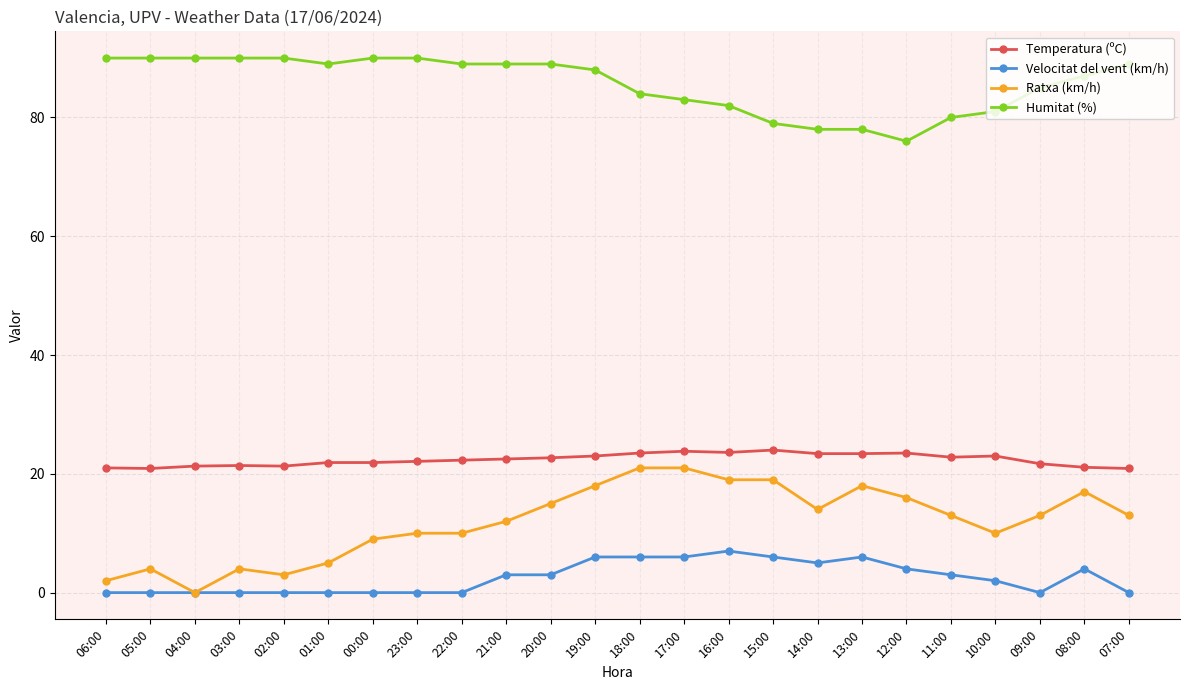

What is the value of the Humitat (%) point at the 8th from the left?

90.0